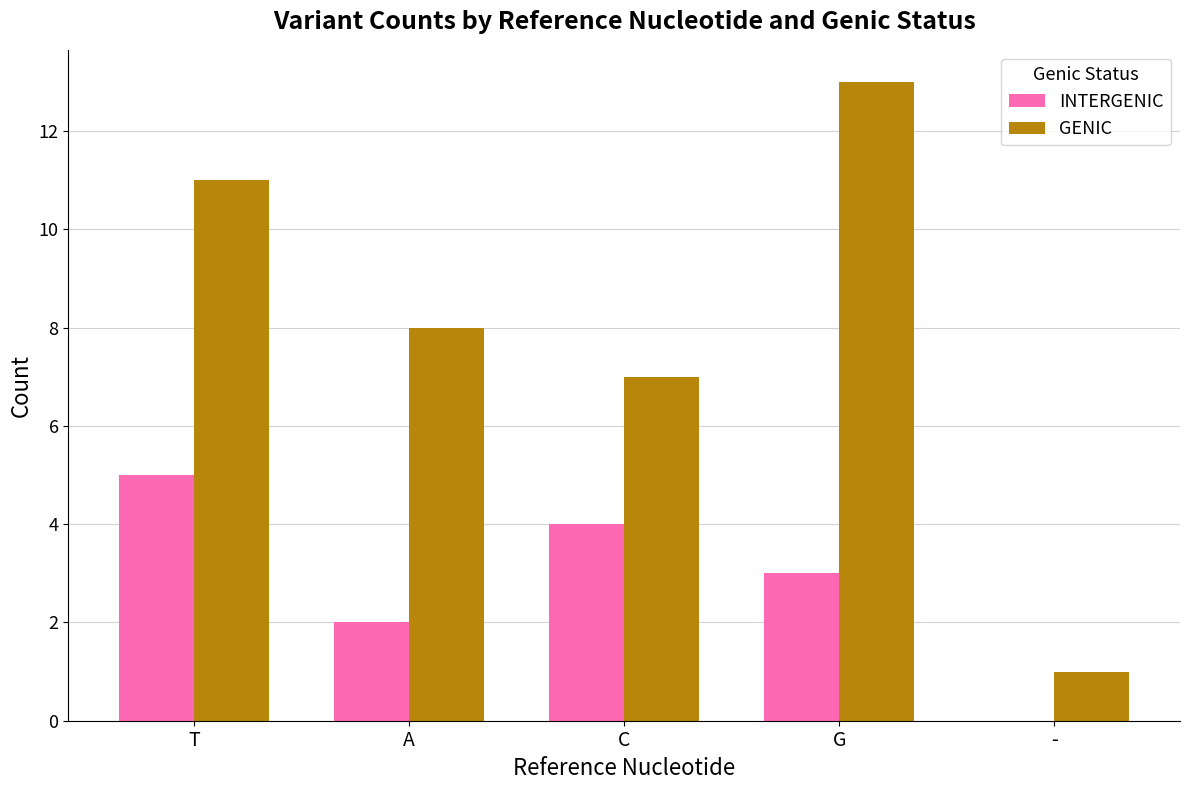

What is the sum of the INTERGENIC values at G and A?

5